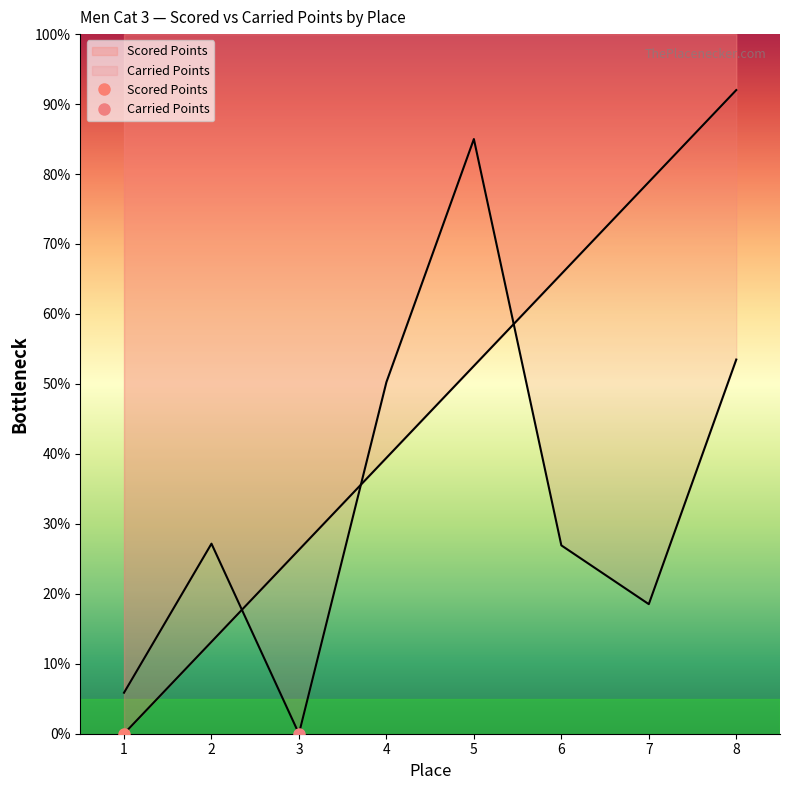

Between 5 and 6, which is larger?

6